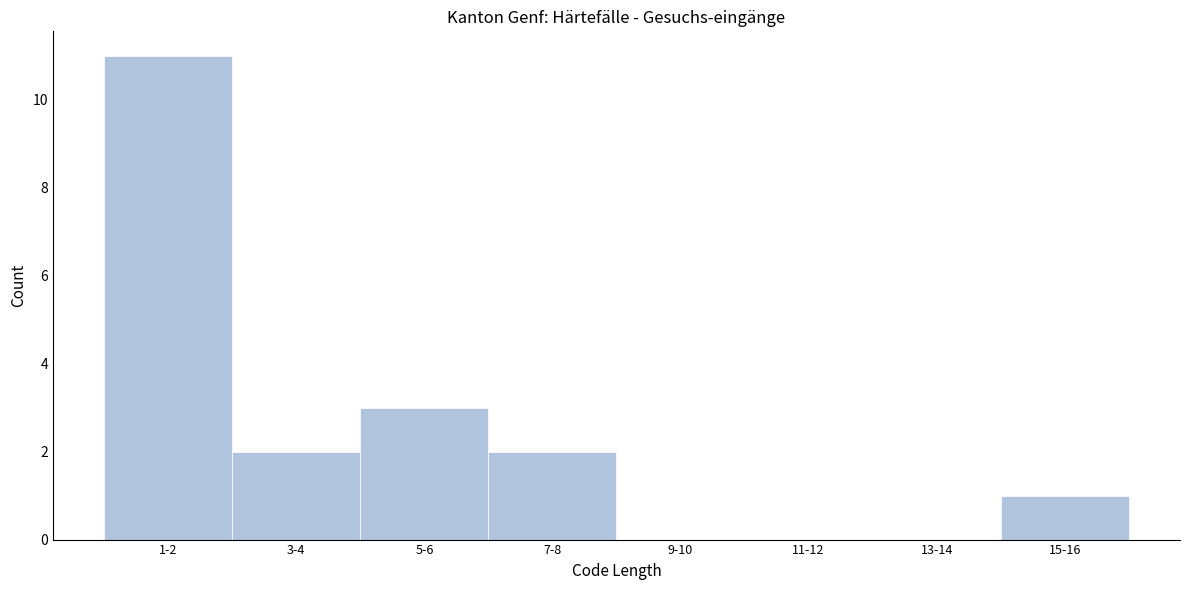

Reading left to right, list all the values displayed in this chart.

1-2=11	3-4=2	5-6=3	7-8=2	9-10=0	11-12=0	13-14=0	15-16=1